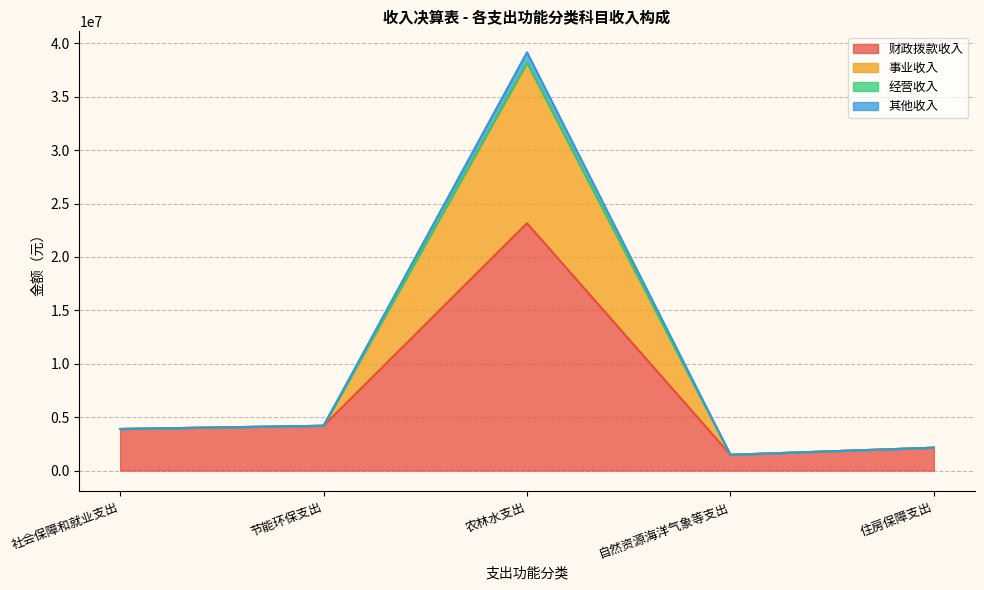

Is it true that 财政拨款收入 equals 6144063.0 at 农林水支出?

False